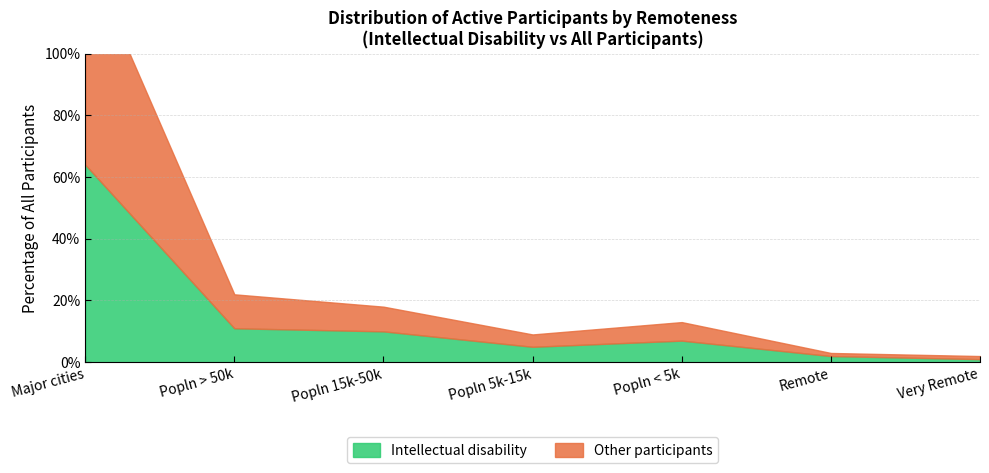

True or false: Intellectual disability and Other participants cross at least once.

False